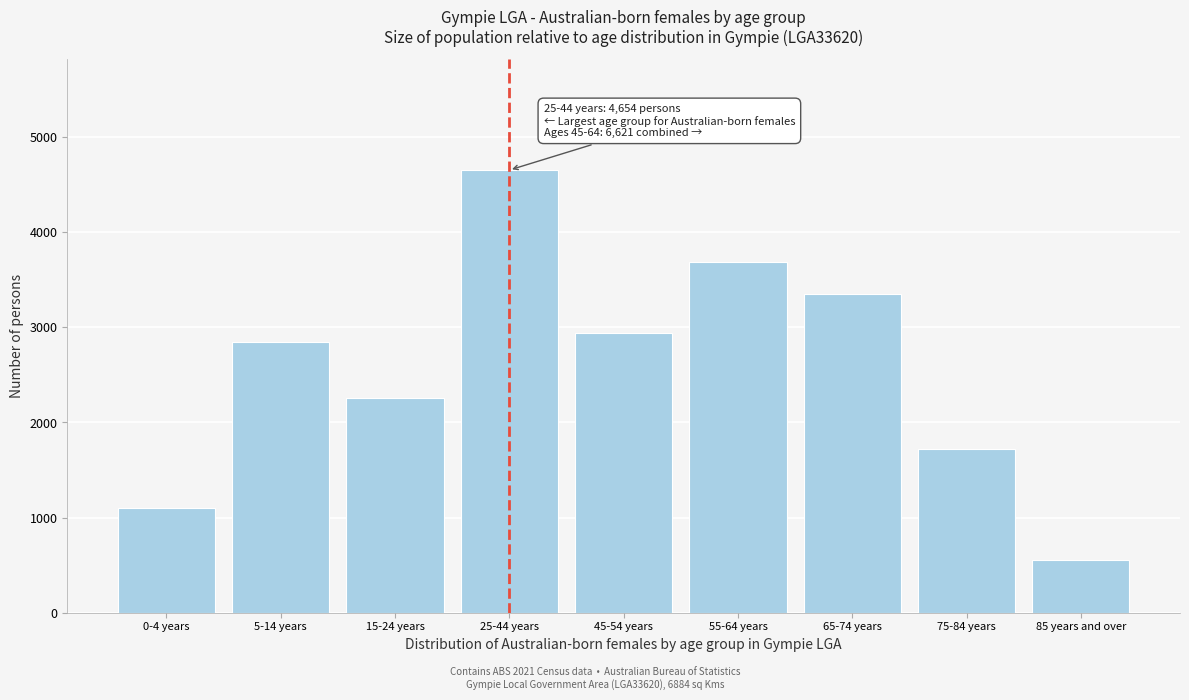

Reading right to left, transcribe all the data shown in this chart.

549	1719	3346	3683	2938	4654	2261	2851	1105